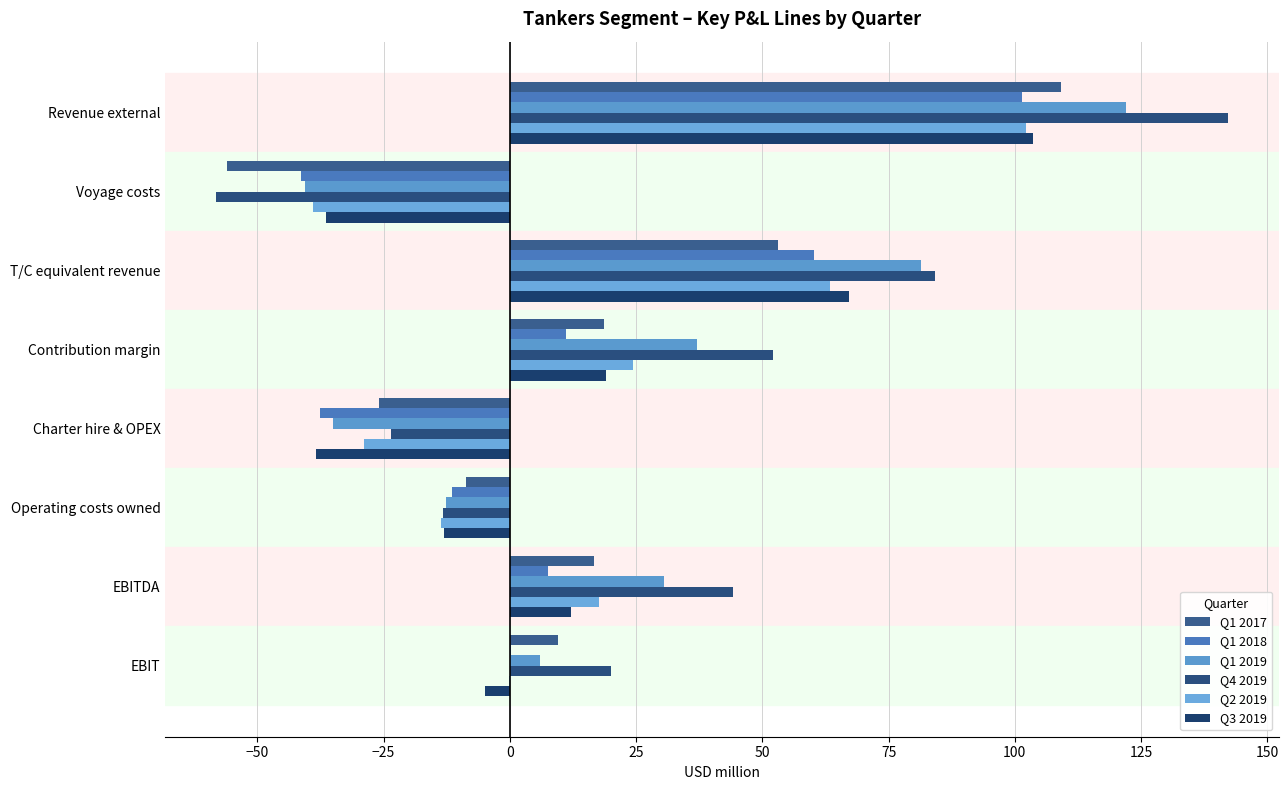

How many distinct data groups are displayed?

6